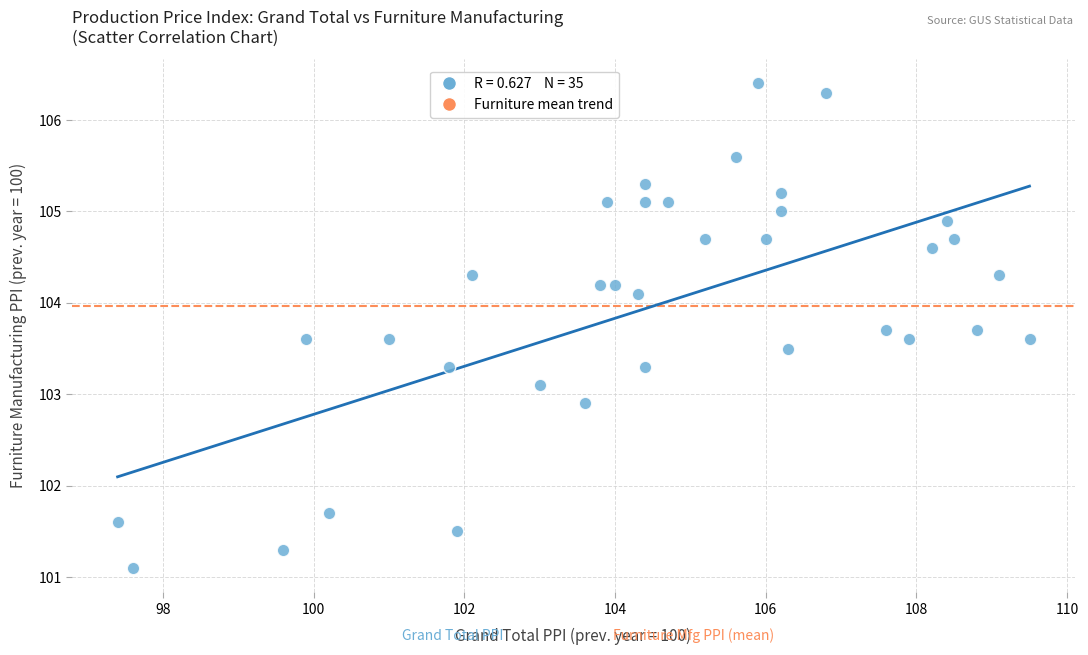

What is the range of X values (max minus min)?

12.1